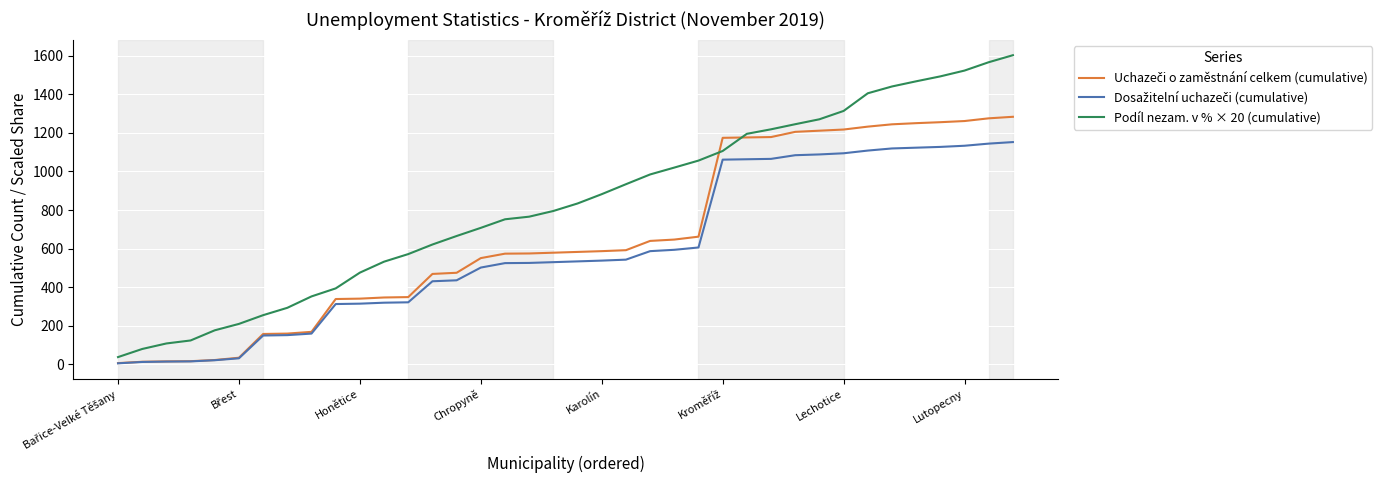

Which series has the largest range (max minus min)?

Podíl nezam. v % × 20 (cumulative)